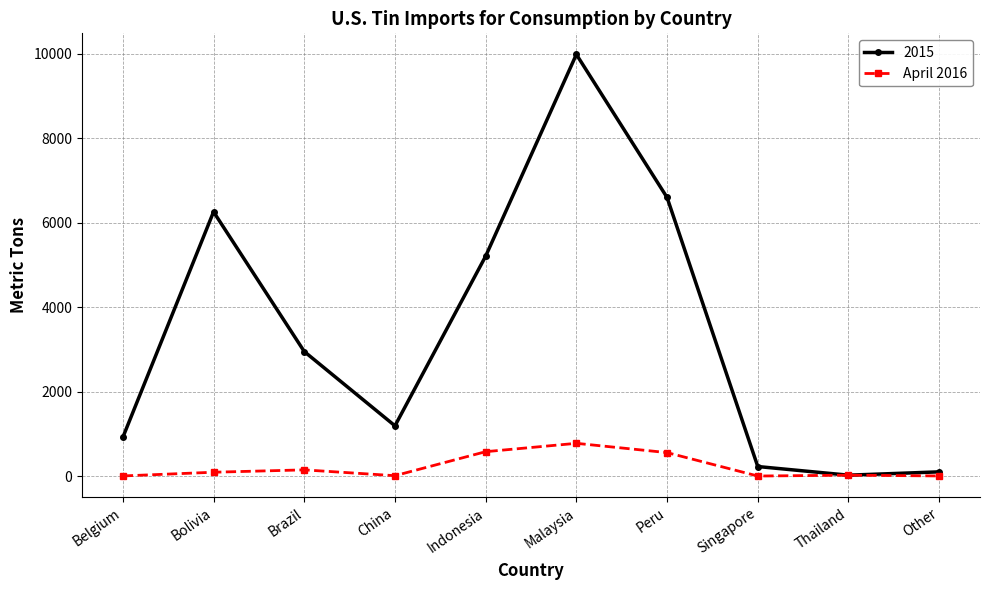

Which series has the largest range (max minus min)?

2015